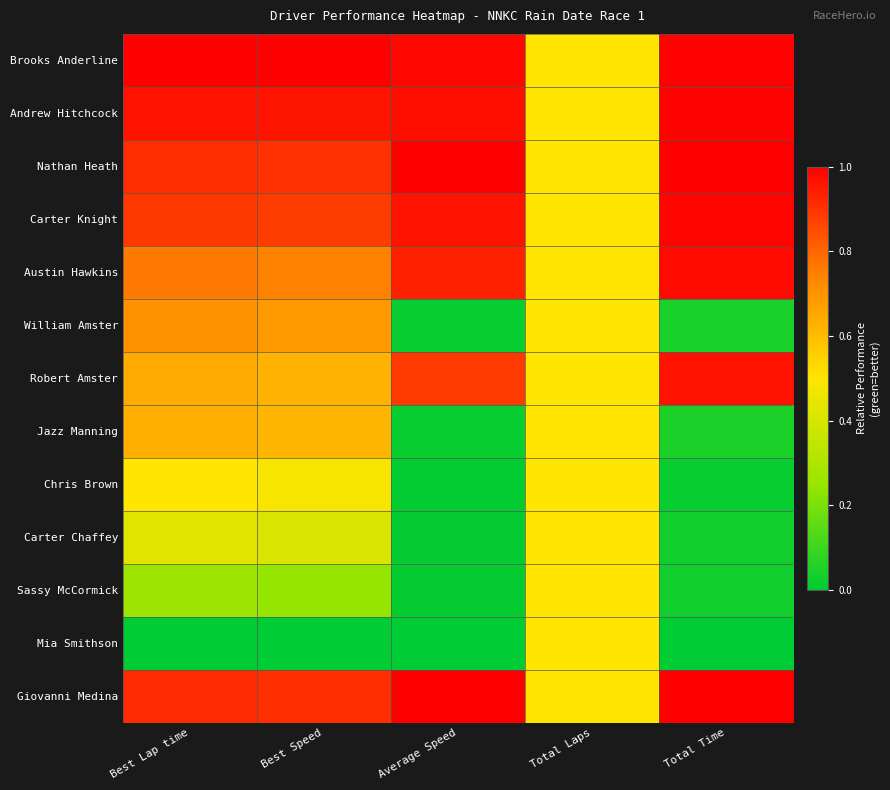

Which series changed the most between Best Speed and Total Laps?

Brooks Anderline